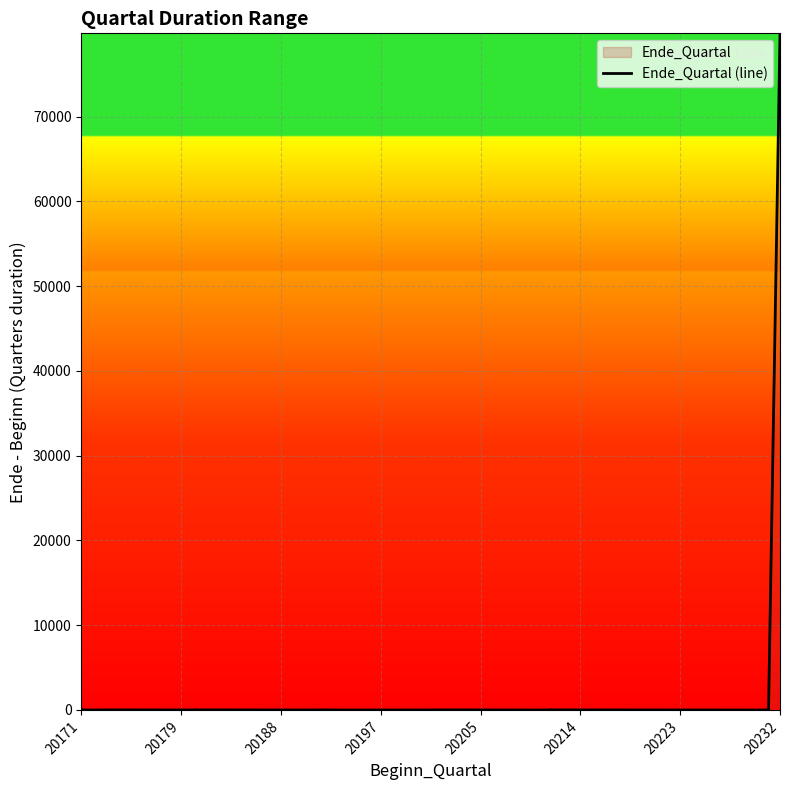

How many data points are above 3?

17